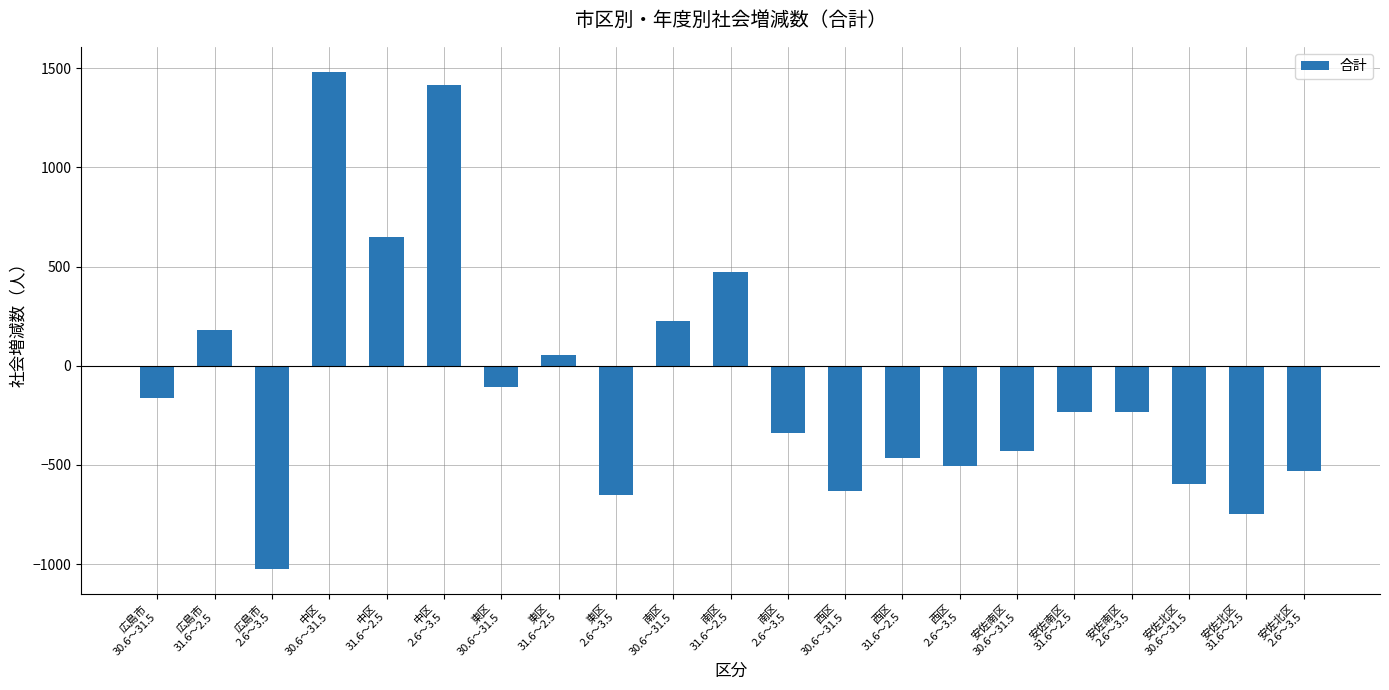

Count the number of data series in this chart.

1